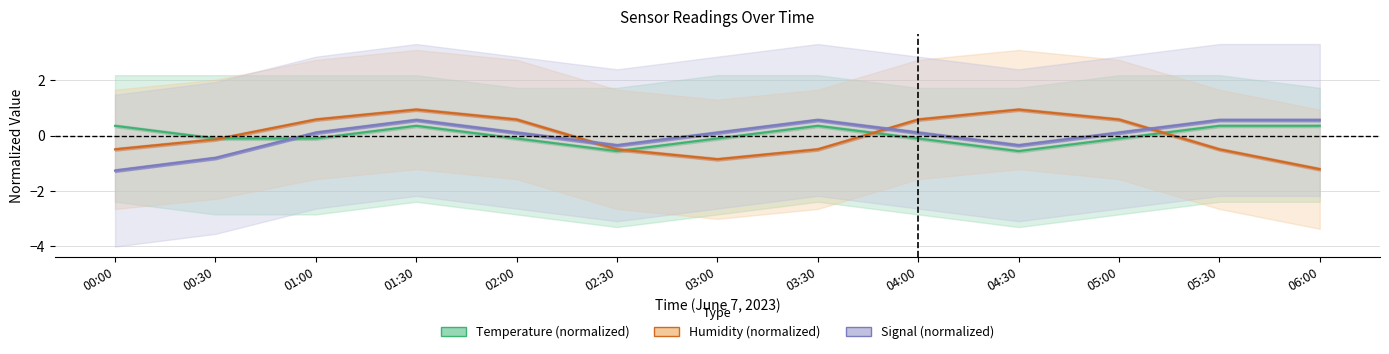

What is the label of the 1st point from the right?

06:00